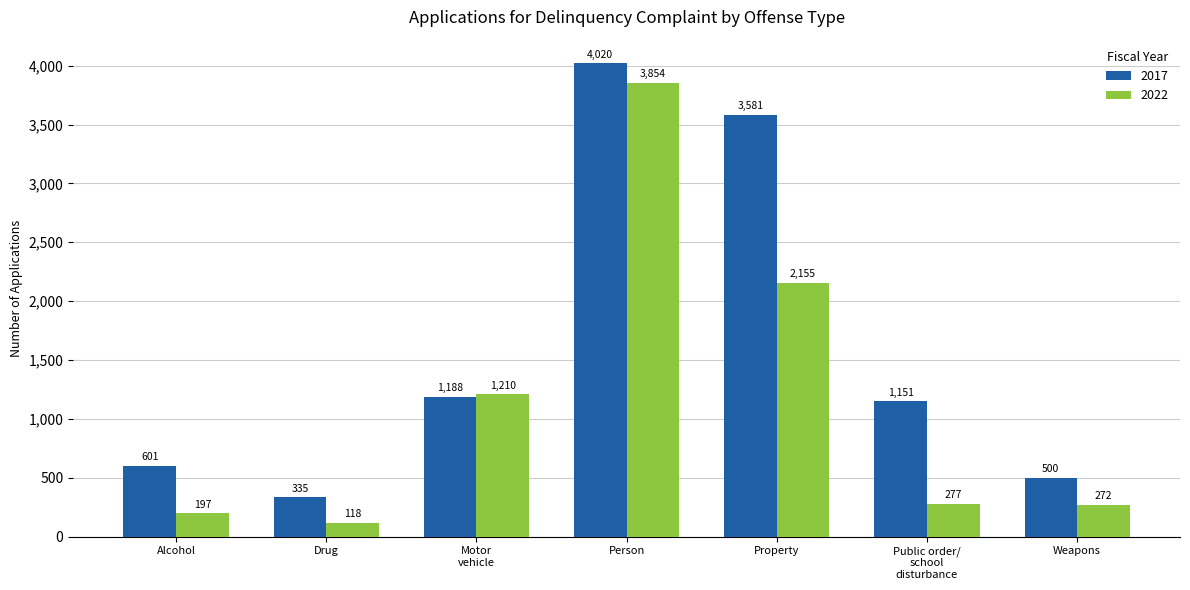

Count the number of data series in this chart.

2